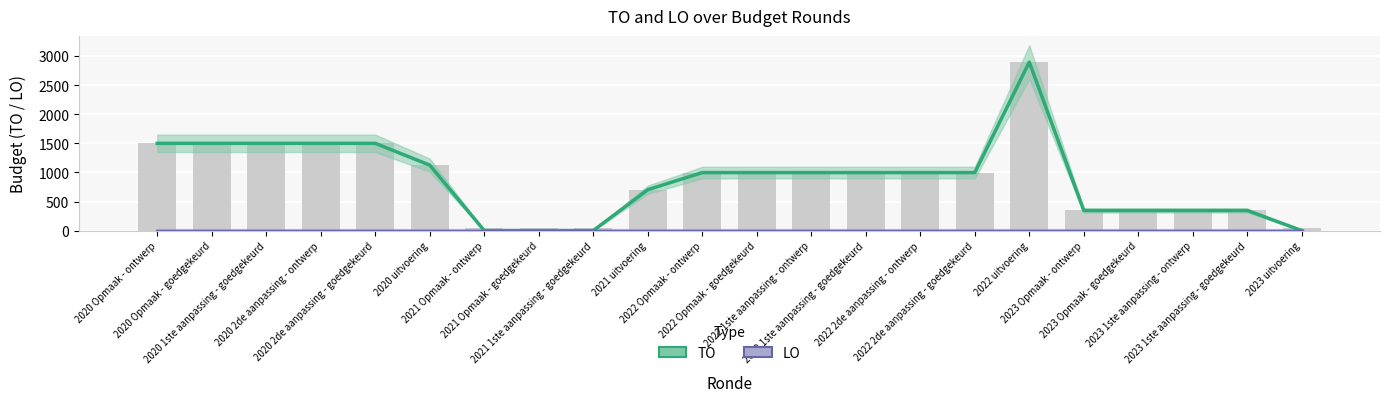

Which label corresponds to the largest value in the chart?

2022 uitvoering